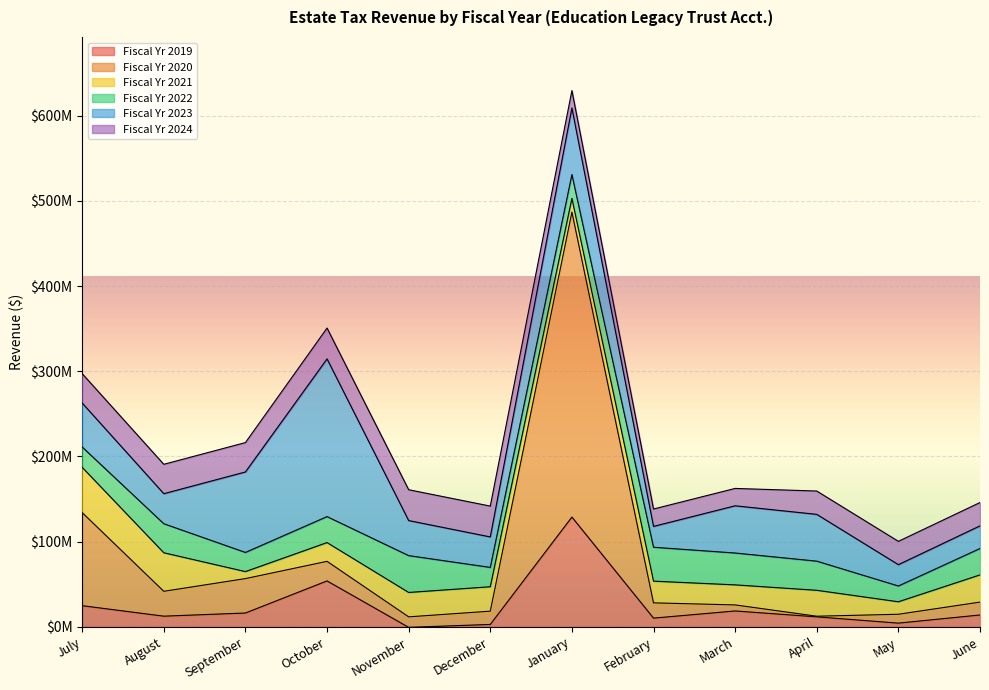

How many series are shown in this chart?

6